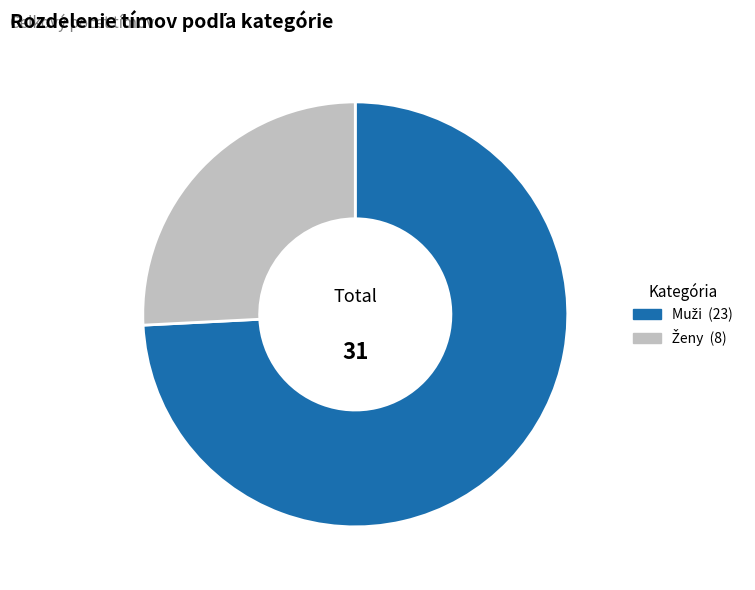

Is there a majority slice in this chart?

Yes